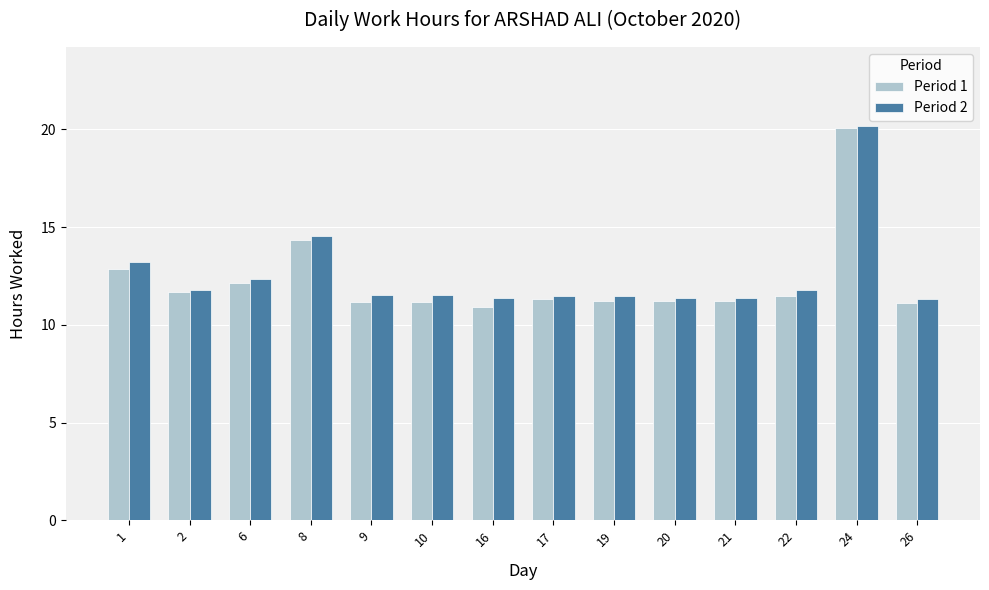

Are the bars horizontal?

No